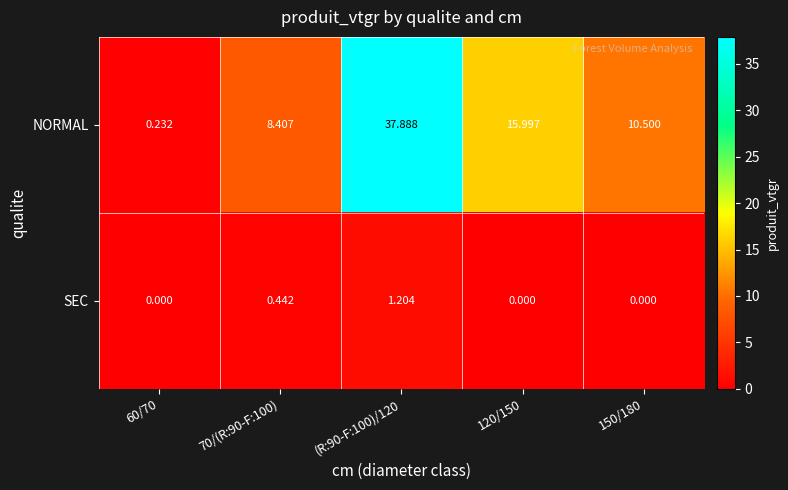

Which series has the largest range (max minus min)?

NORMAL